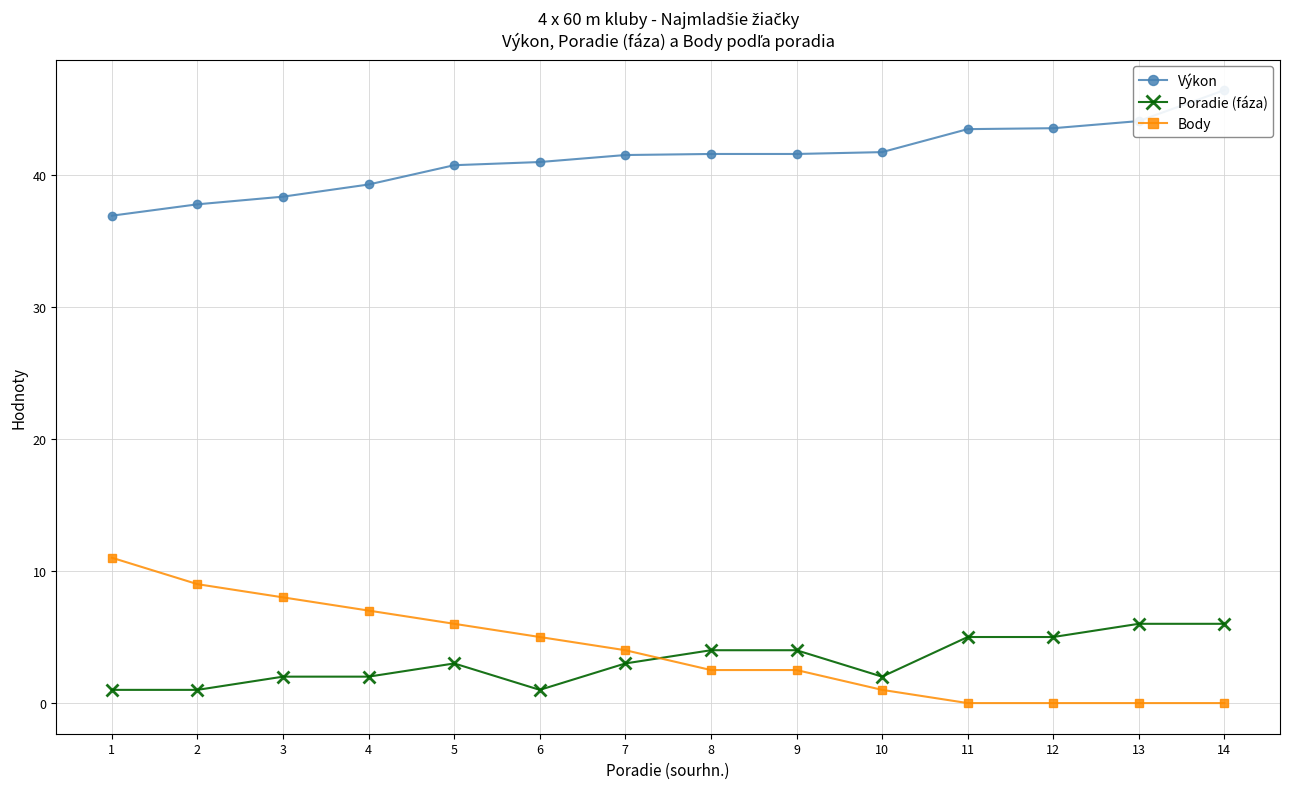

The value of Poradie (fáza) at 4 is 2.0. True or false?

True